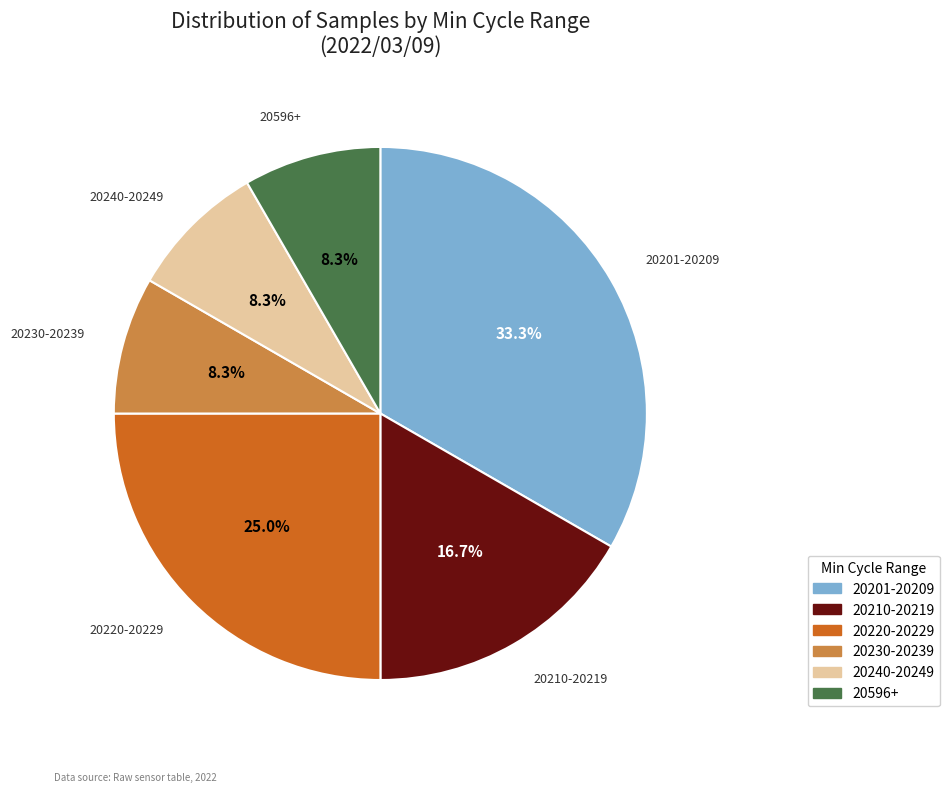

Does any single category account for the majority?

No